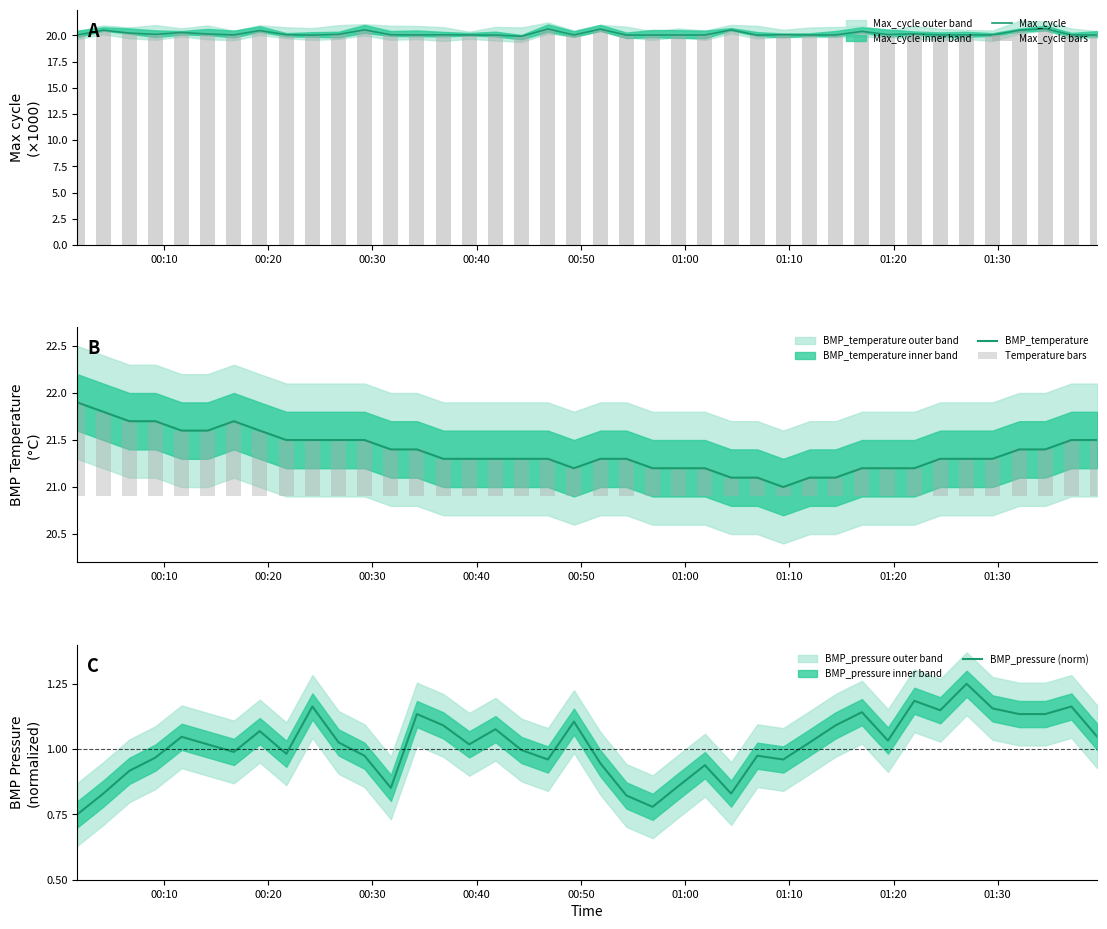

What is the maximum value for BMP_temperature?

21.9